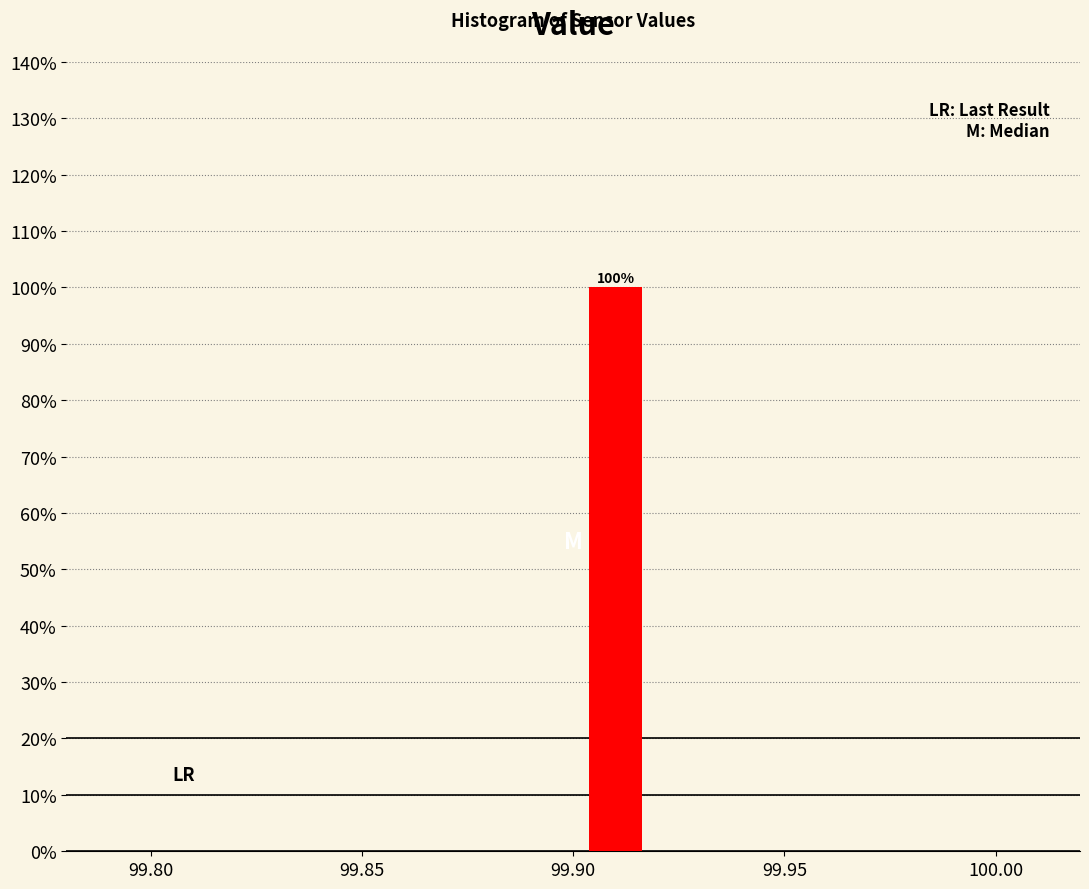

Which range on the x-axis has the tallest bar?

99.90 to 99.92